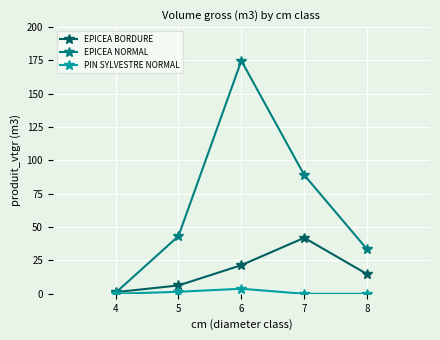

Reading left to right, what are all the values shown in this chart?

EPICEA BORDURE: 1.2	6.3	21.5	42.0	14.7
EPICEA NORMAL: 0.7	43.3	174.8	89.1	33.4
PIN SYLVESTRE NORMAL: 0.0	1.5	3.8	0.0	0.0